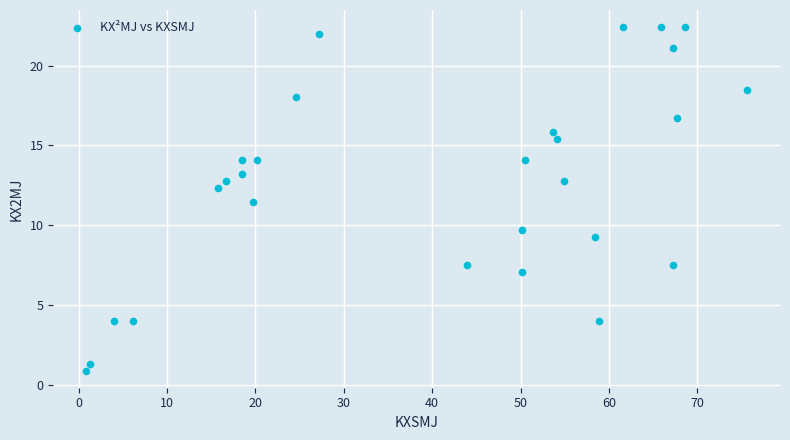

What is the range of X values (max minus min)?

74.7